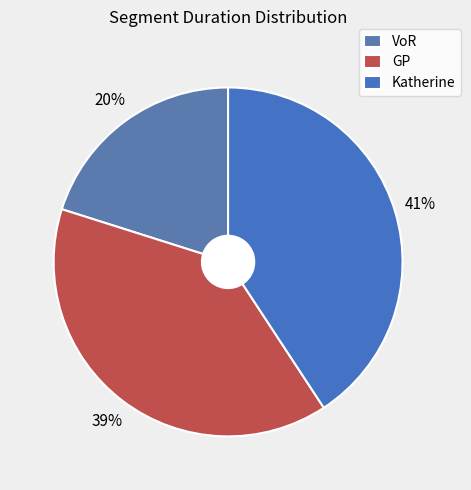

To the nearest percent, what is the combined percentage of GP and Katherine?

80%